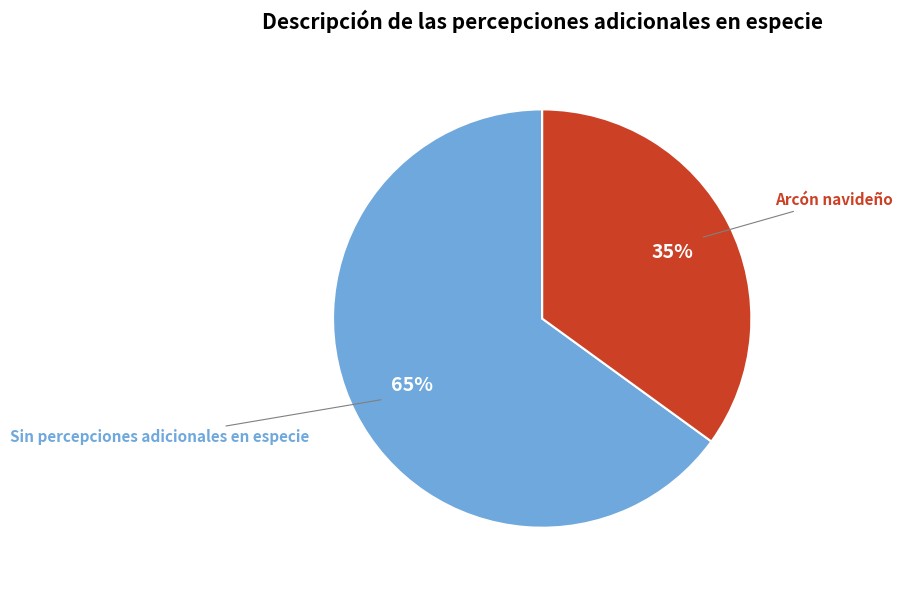

Is it true that Arcón navideño is 35% of the pie?

True